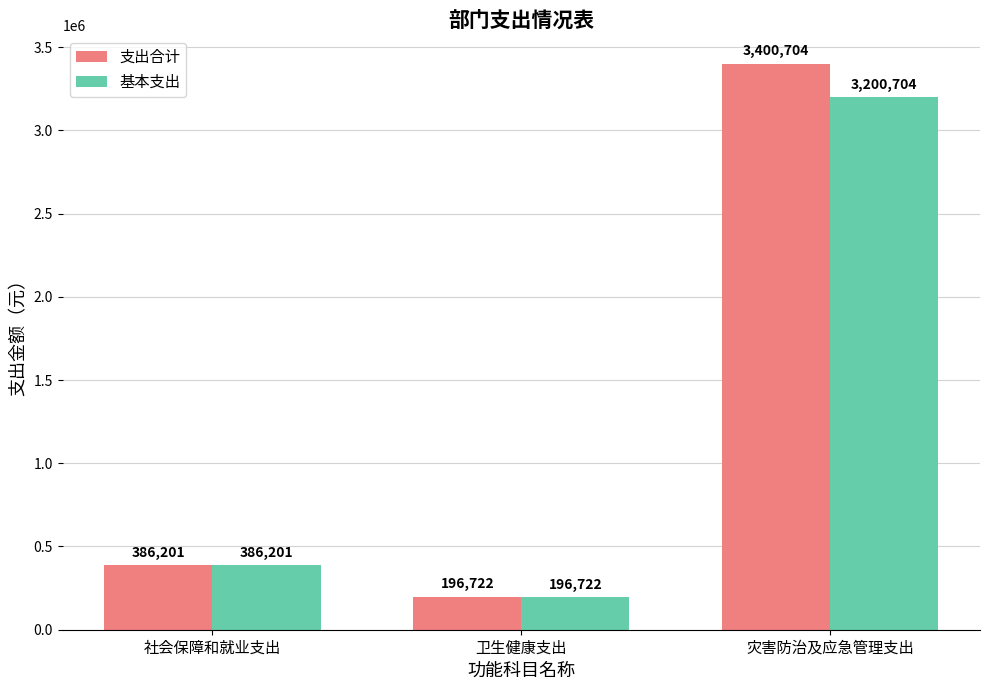

At 灾害防治及应急管理支出, list the series in order from smallest to largest.

基本支出, 支出合计